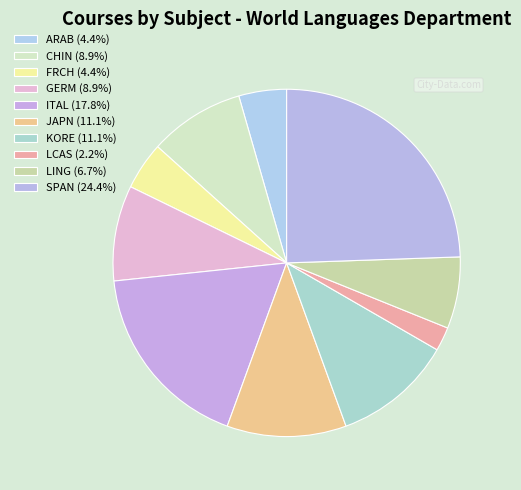

How many segments does this pie chart have?

10